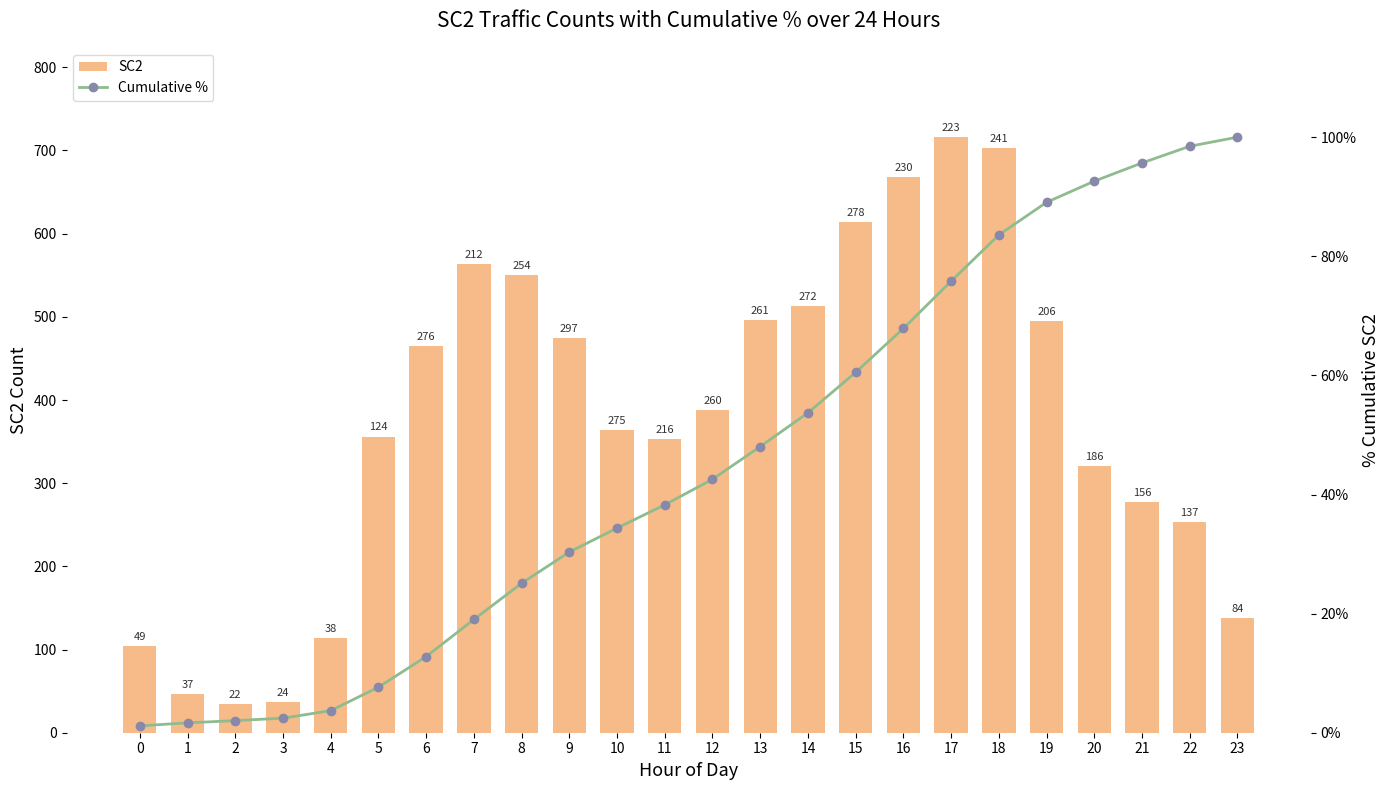

Rank the series by their average value, from lowest to highest.

Cumulative %, SC2